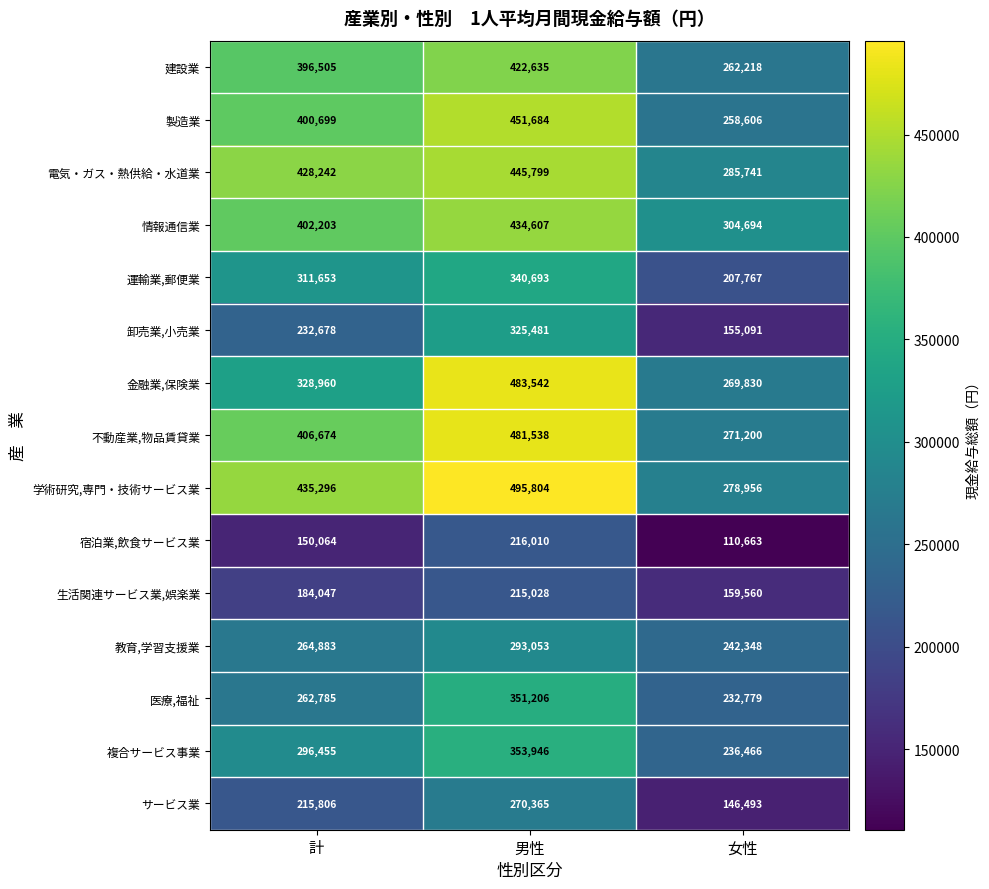

True or false: 電気・ガス・熱供給・水道業 has a value of 496327 at 女性.

False